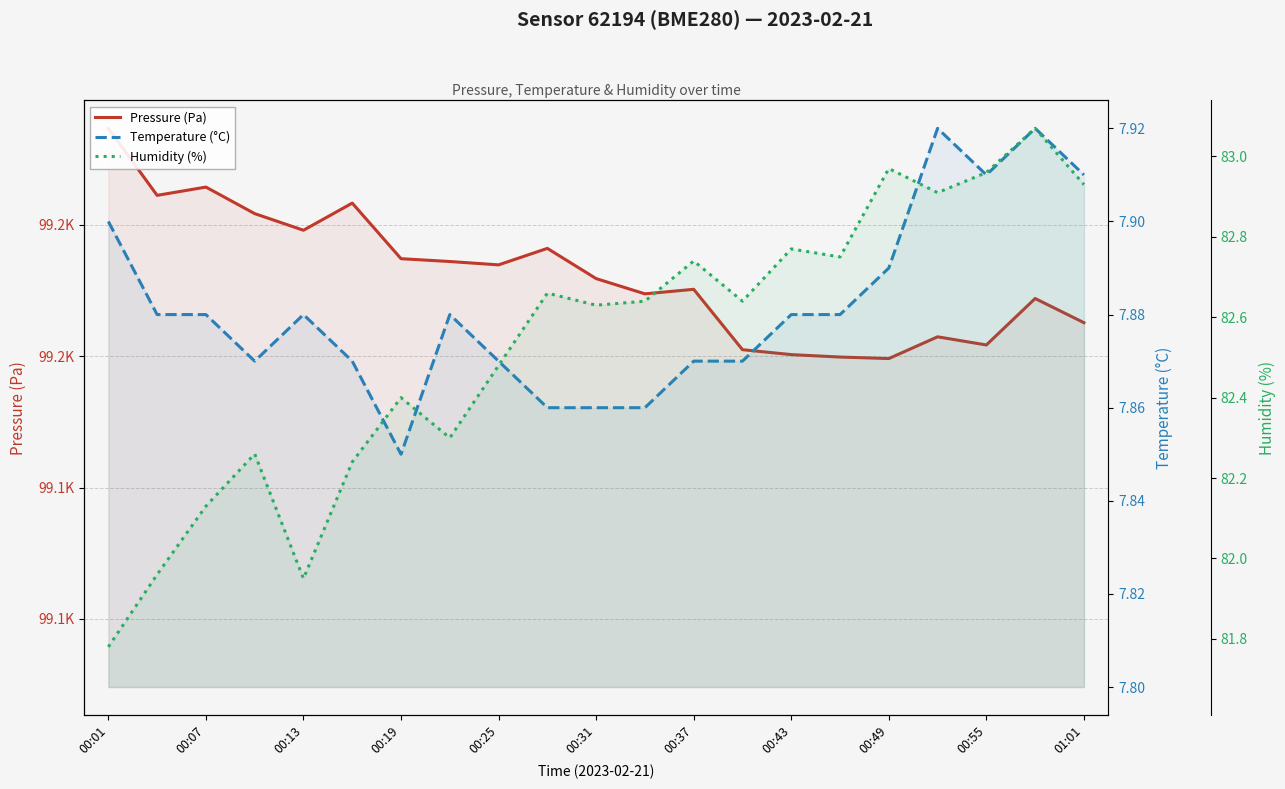

What is the spread (max minus min) of values at 15?

99152.0